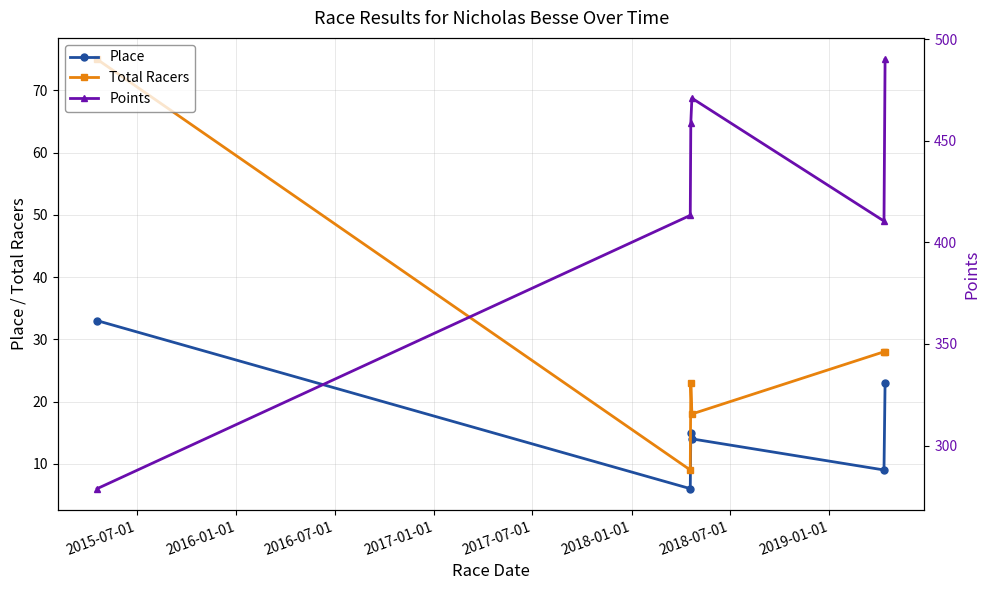

How many interior local valleys does the Points series have?

1